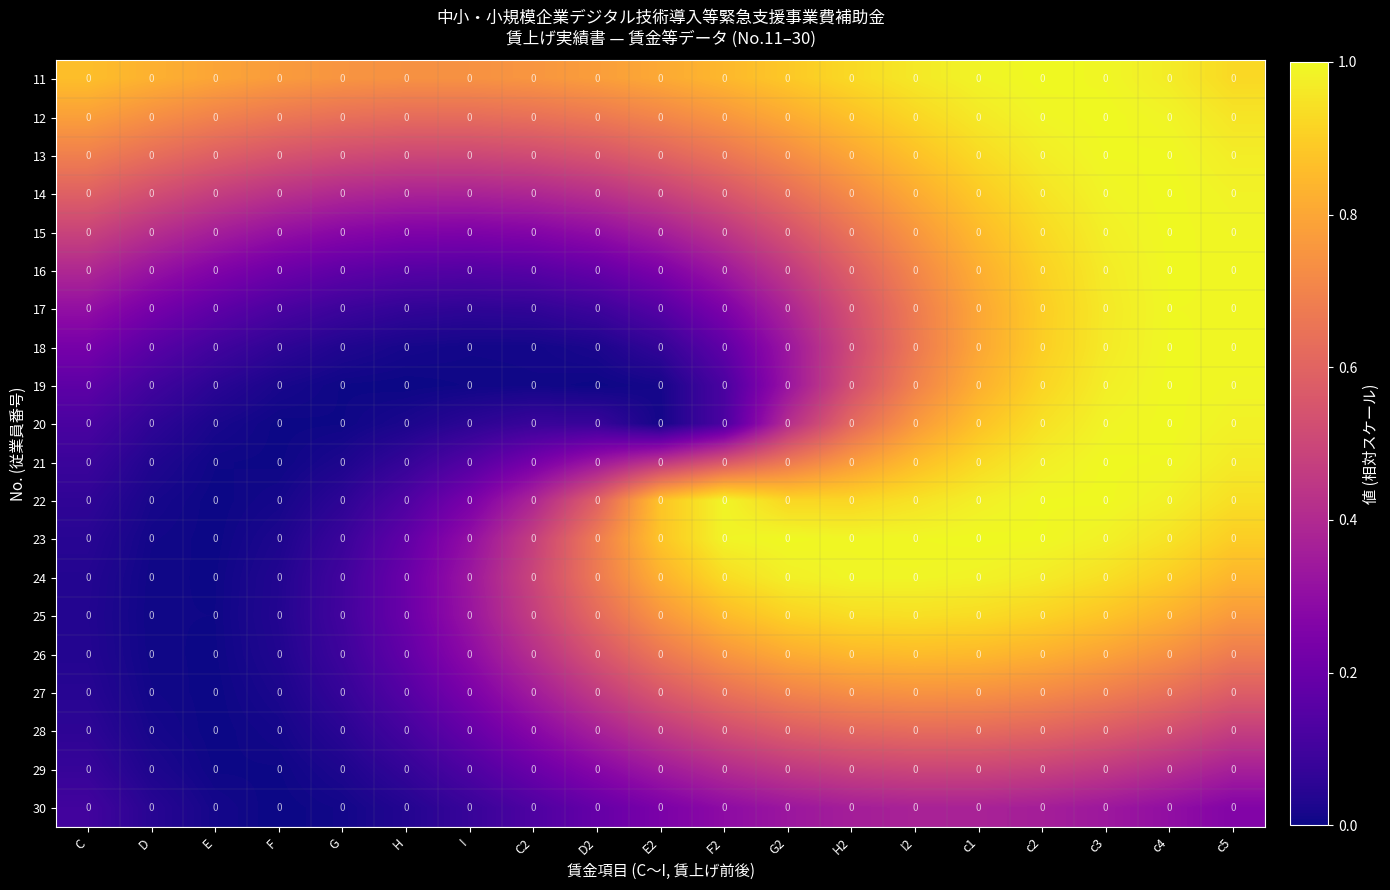

At which category is the sum across all series the highest?

c3